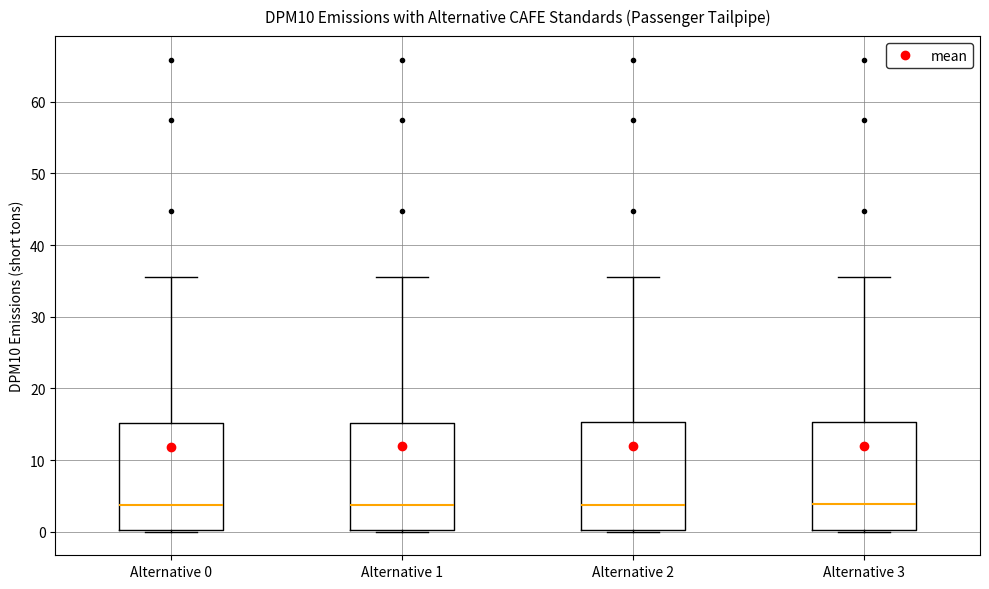

Reading left to right, read every box against the y-axis: the position of its median line, the range the box covers, and the ends of its whiskers. The values are not printed on the chart, so give them approximately, as read against the axis.

Alternative 0: median 4, box 0 to 15, whiskers 0 to 36
Alternative 1: median 4, box 0 to 15, whiskers 0 to 36
Alternative 2: median 4, box 0 to 15, whiskers 0 to 36
Alternative 3: median 4, box 0 to 15, whiskers 0 to 36